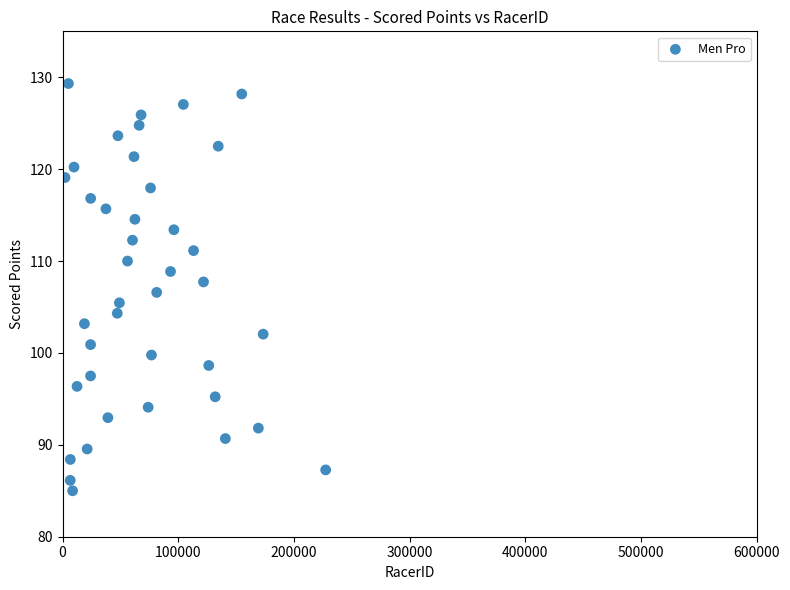

What is the range of X values (max minus min)?

225294.0